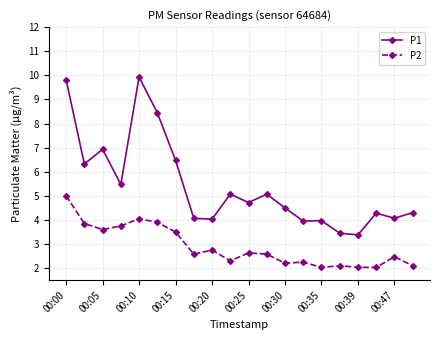

What are all the series names shown in the legend?

P1, P2